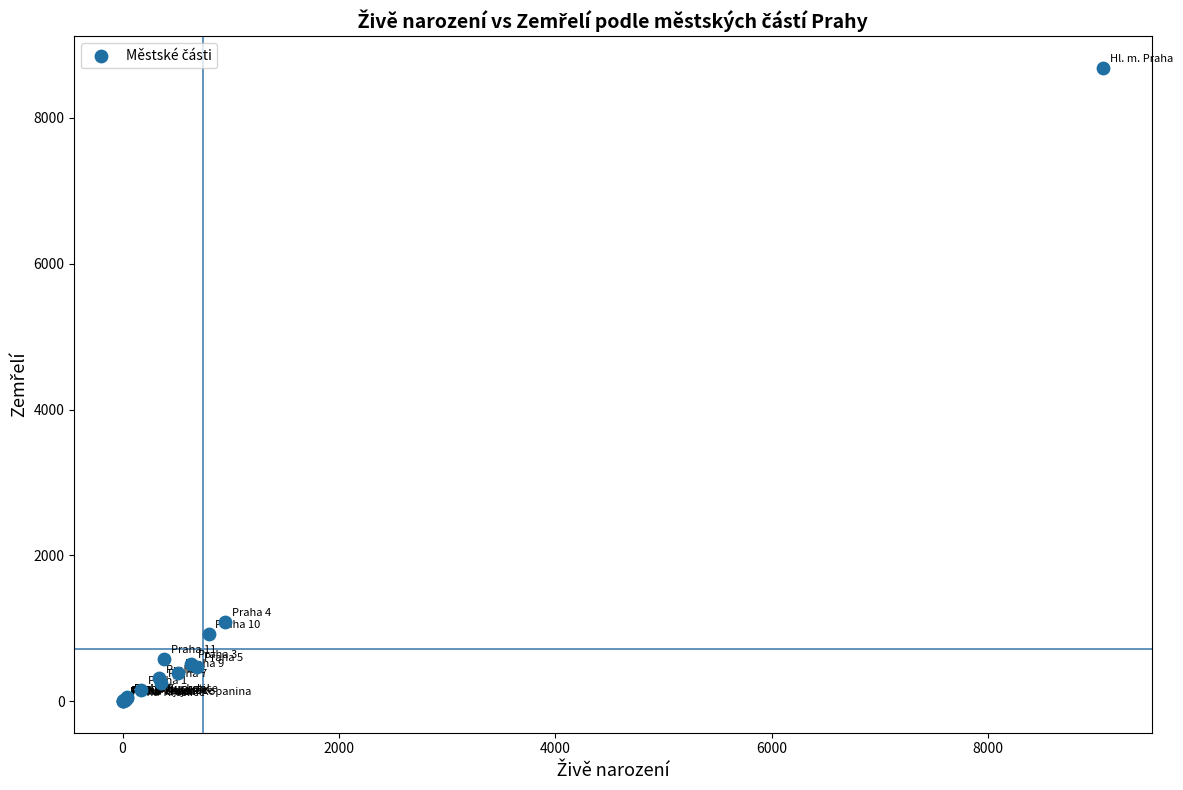

What Y value in the scatter plot is closest to 4343?

1089